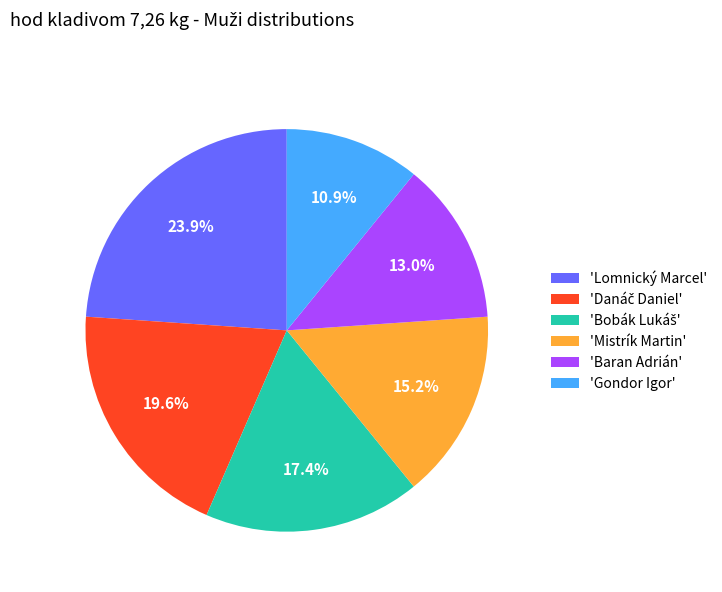

Is the sum of 'Baran Adrián' and 'Gondor Igor' greater than half?

No